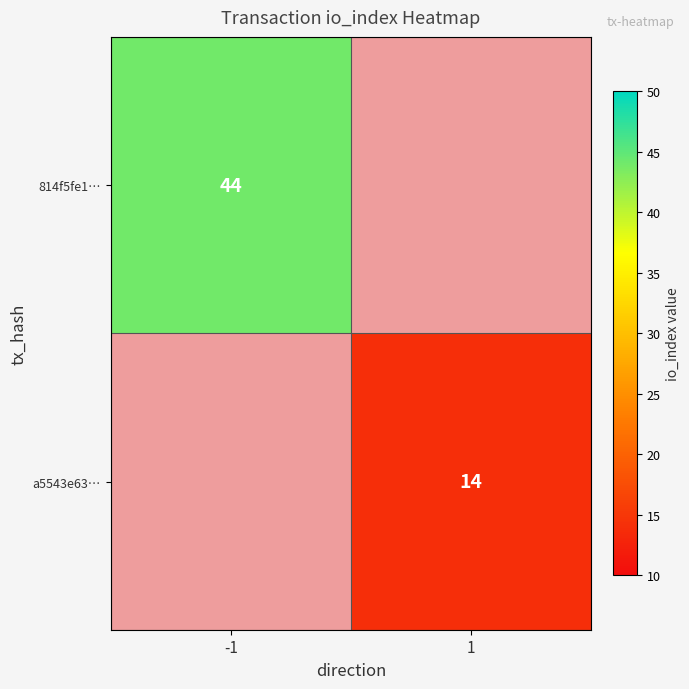

True or false: 814f5fe1… has a value of 44 at -1.

True